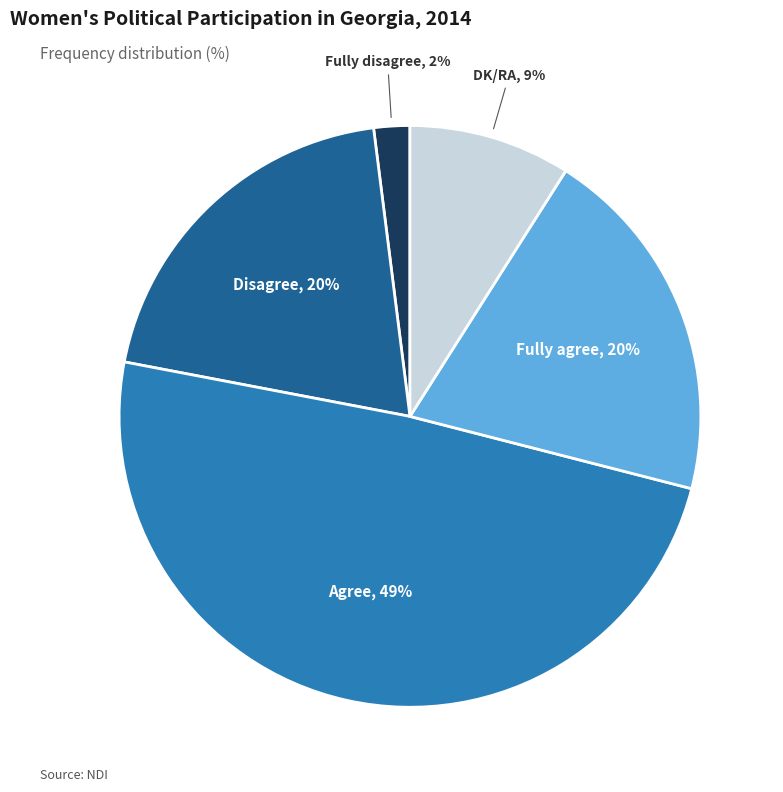

To the nearest percent, what is the difference between the largest and smallest slice percentages?

47%